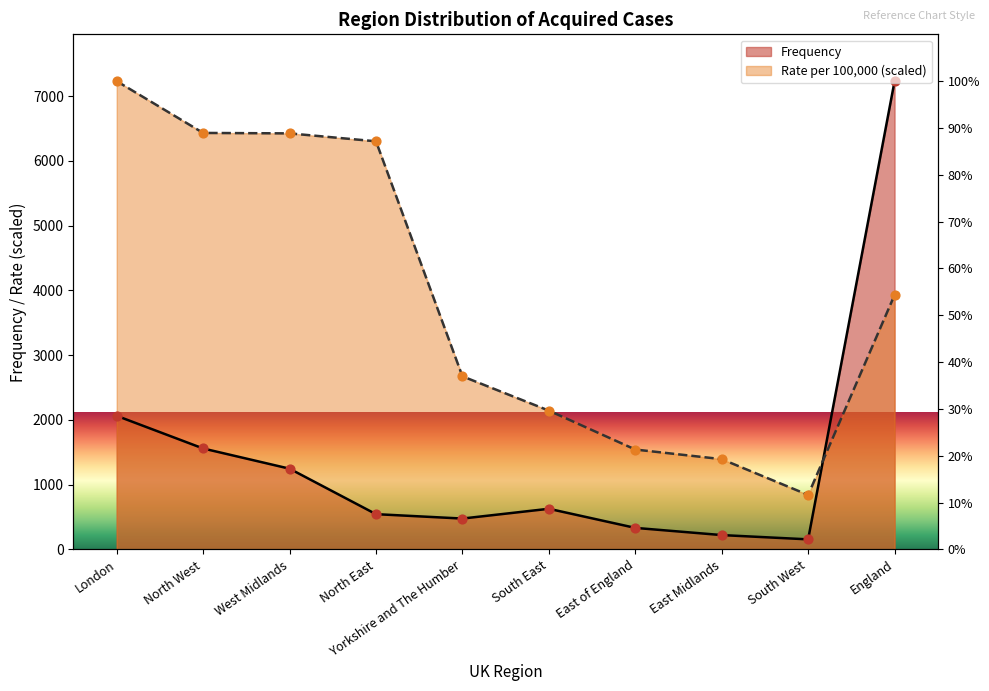

Is the value of Rate per 100,000 at East of England greater than the value of Frequency at Yorkshire and The Humber?

Yes